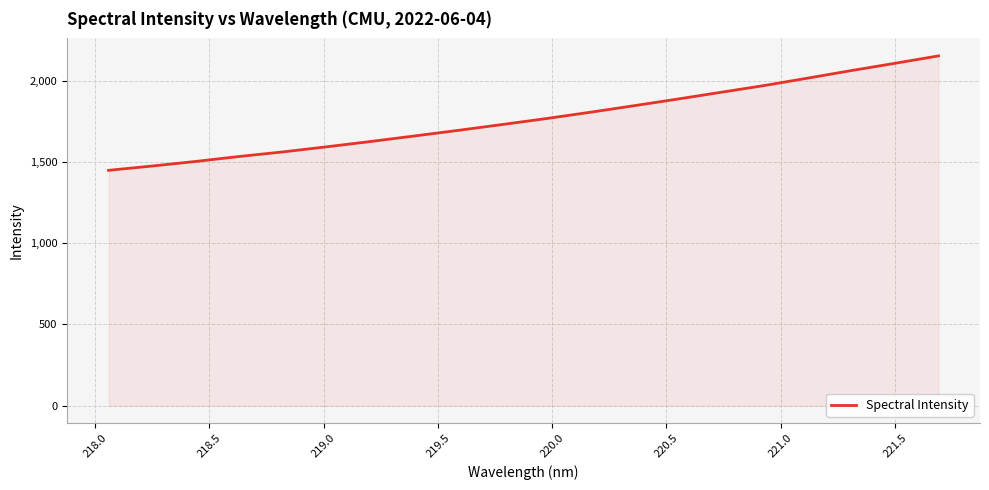

True or false: there are more than 2 points higher than both neighbors.

False